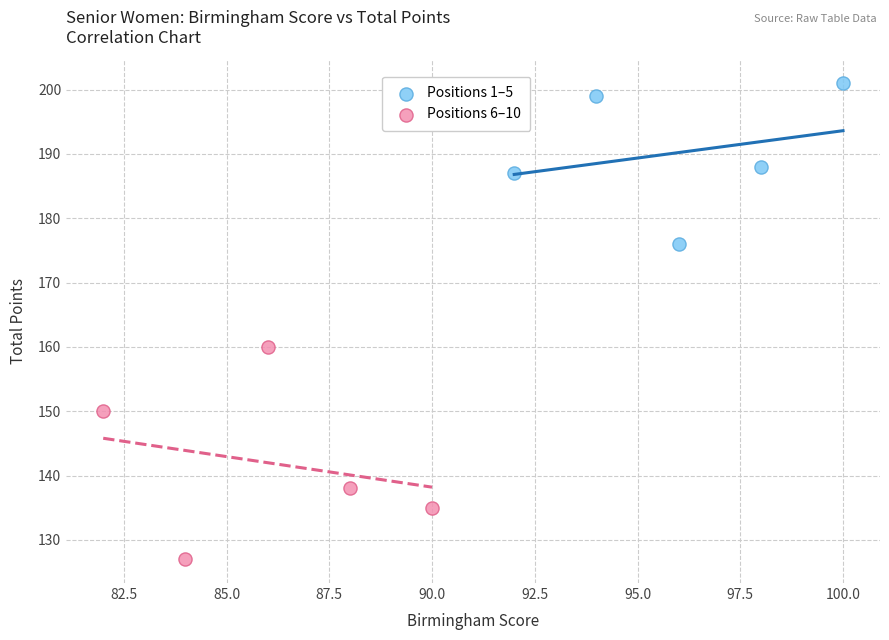

What are all the series names shown in the legend?

Positions 1–5, Positions 6–10